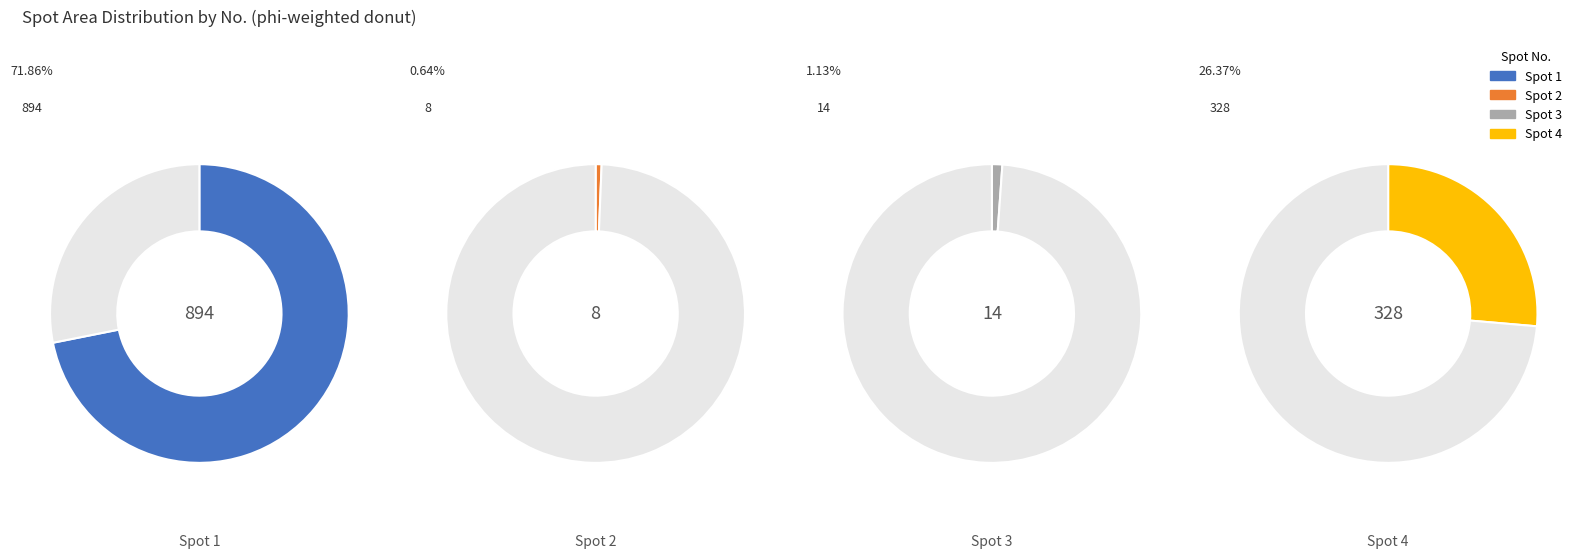

How many segments does this pie chart have?

4